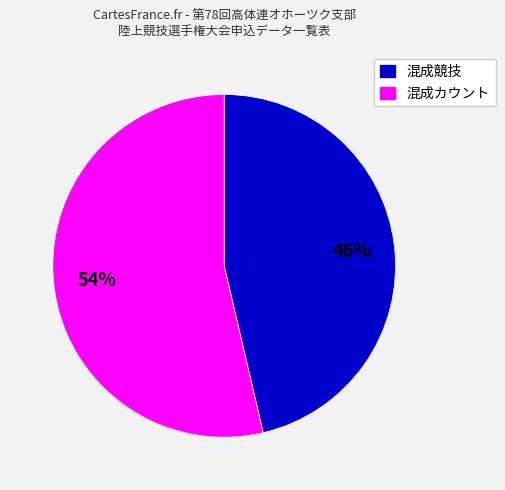

Between 混成カウント and 混成競技, which is larger?

混成カウント